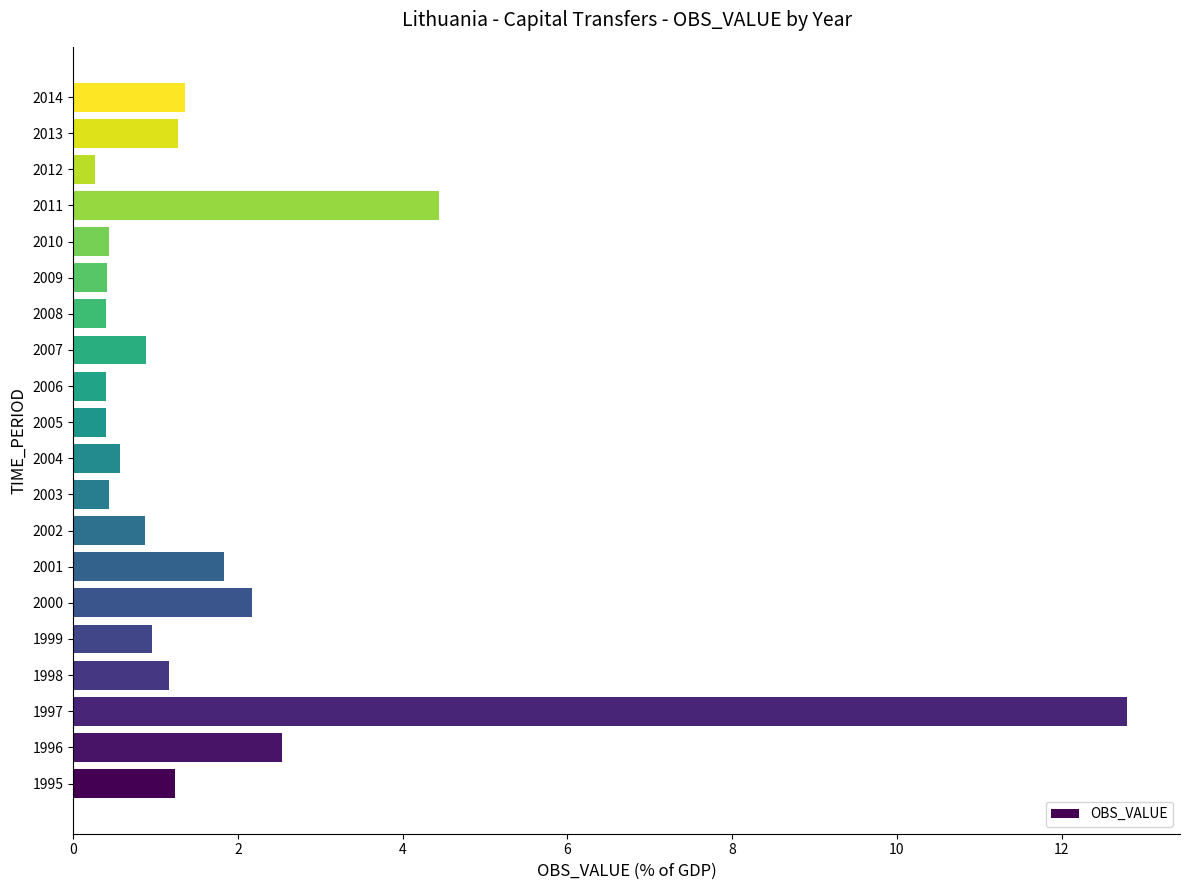

At which category does the chart reach its peak across all series?

1997